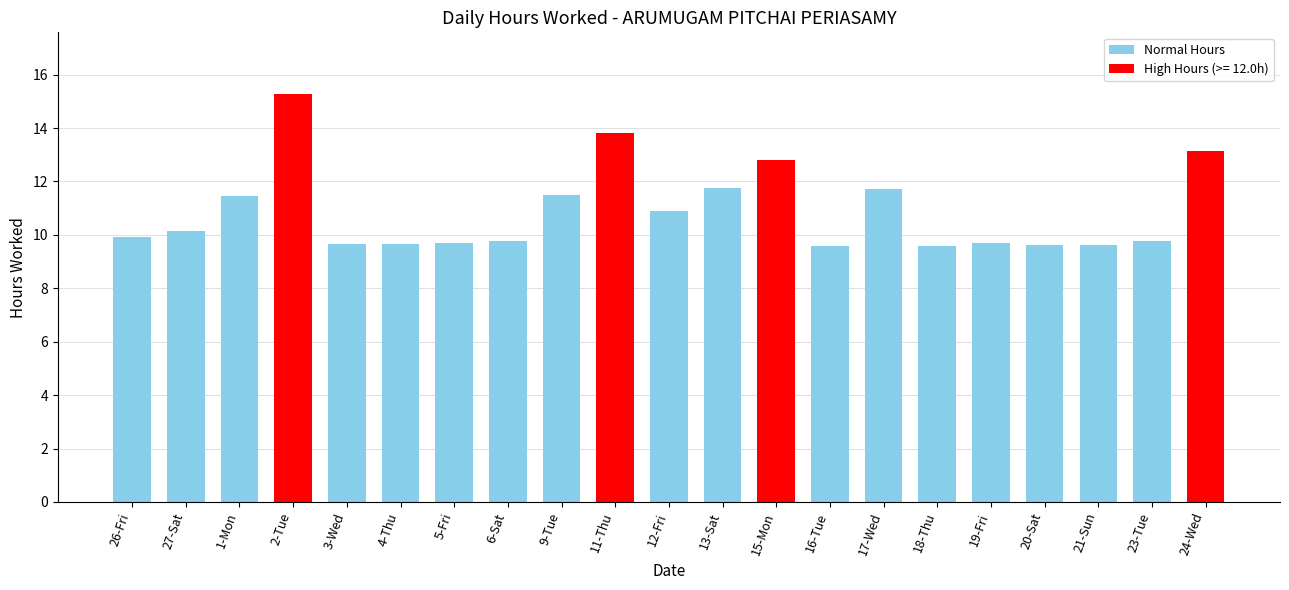

What position from the right is 6-Sat?

14